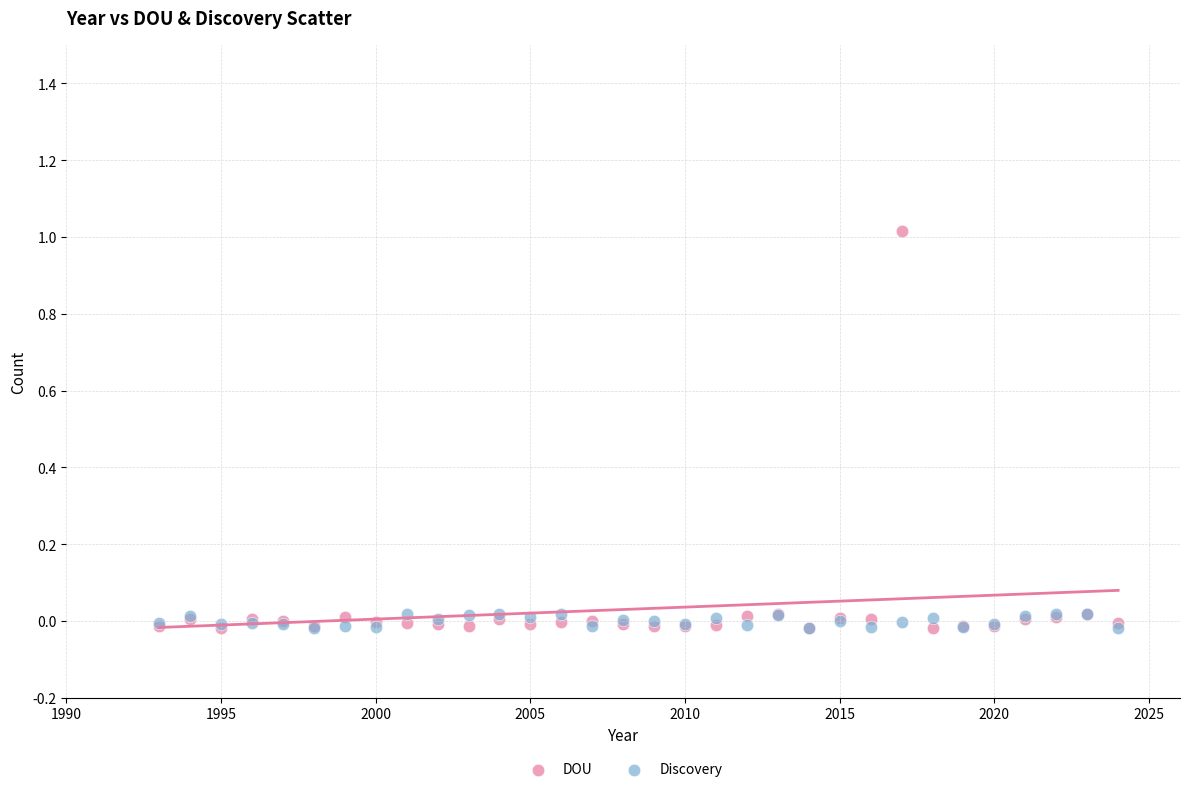

Which series contains the highest Y value?

DOU